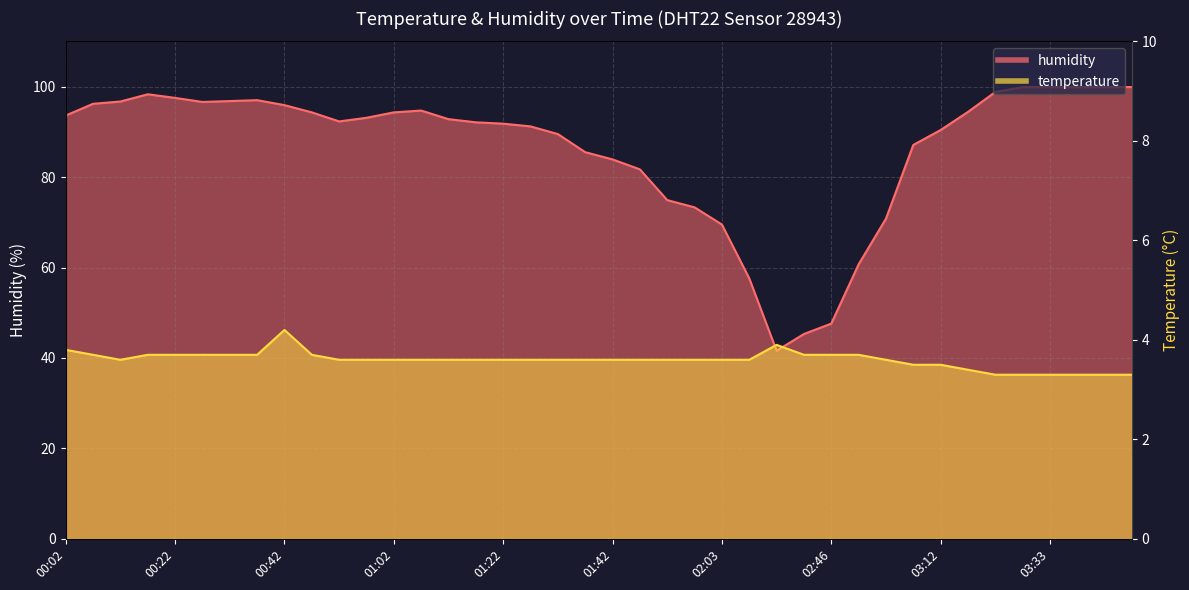

True or false: humidity has a value of 85.5 at 01:37.

True